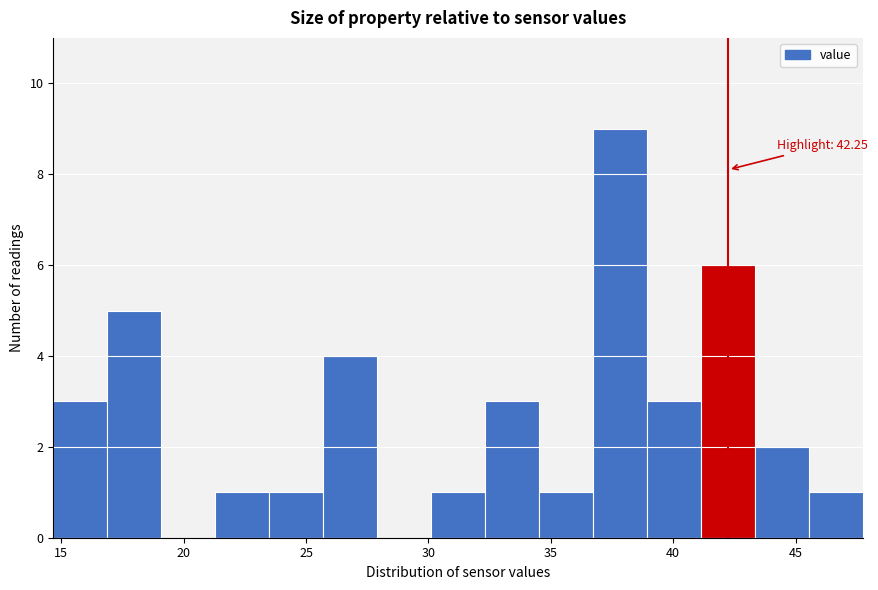

Over which range of the x-axis is the bar tallest?

36.5 to 39.0